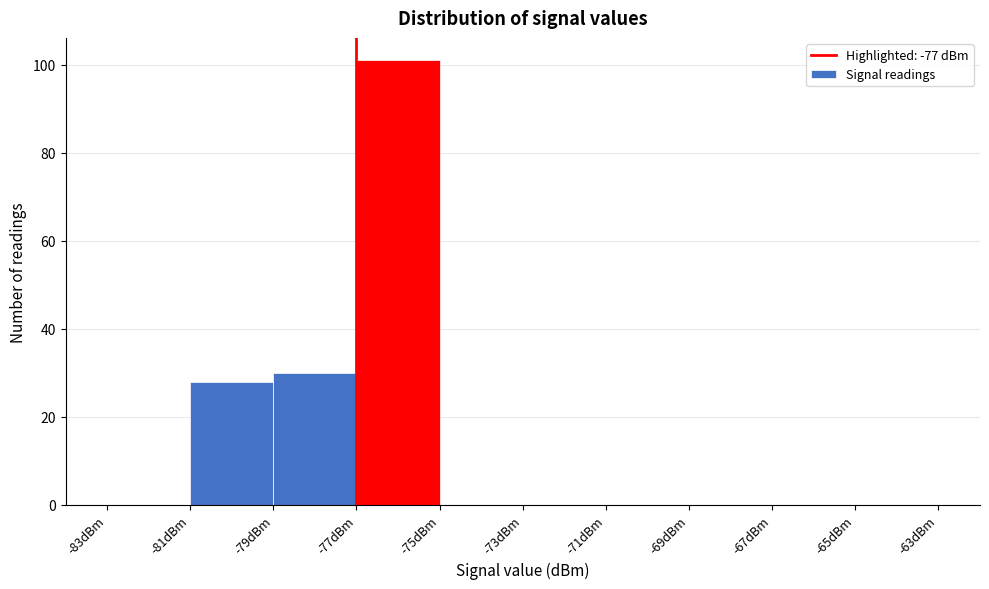

Reading left to right, list every bar in this chart as the range it spans on the x-axis followed by its height. The values are not printed on the chart, so give them approximately, as read against the axis.

-83 to -81: 0
-81 to -79: 28
-79 to -77: 30
-77 to -75: 102
-75 to -73: 0
-73 to -71: 0
-71 to -69: 0
-69 to -67: 0
-67 to -65: 0
-65 to -63: 0